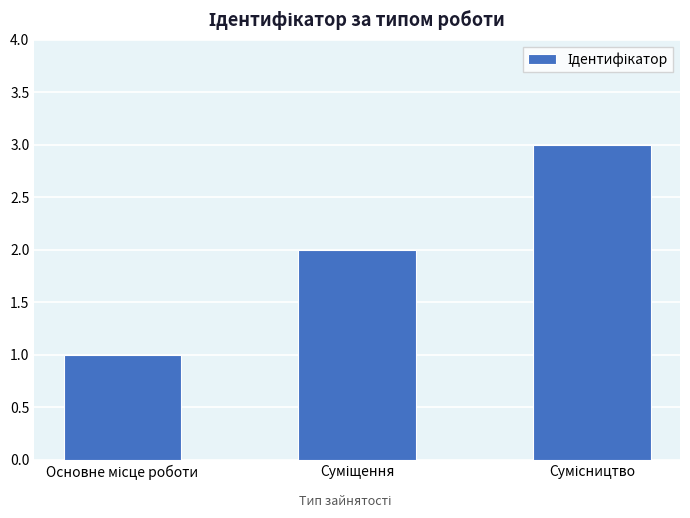

Reading left to right, list all the values displayed in this chart.

1	2	3